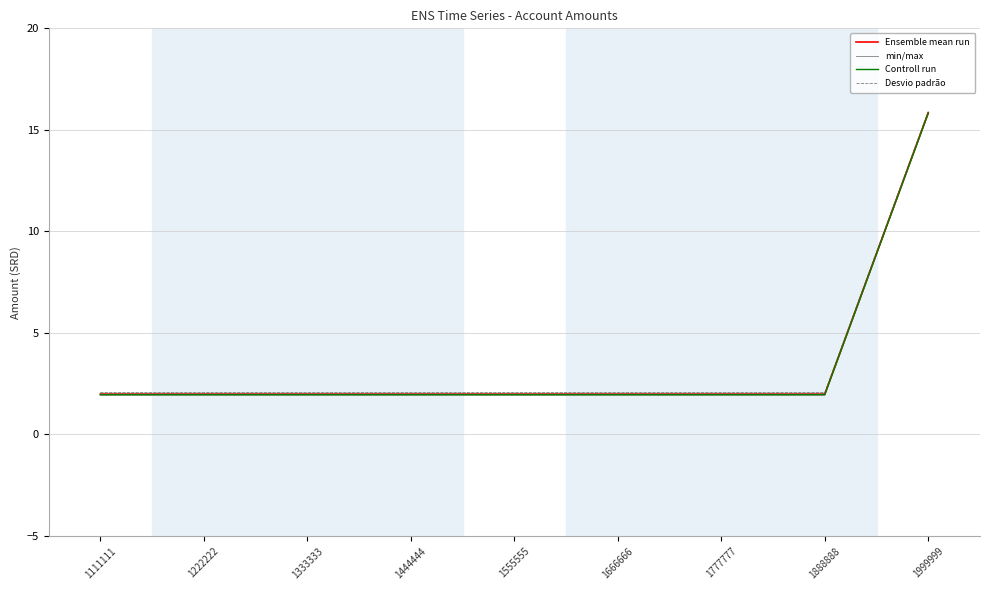

What is the value of the Desvio padrão point at the 8th from the left?

2.1